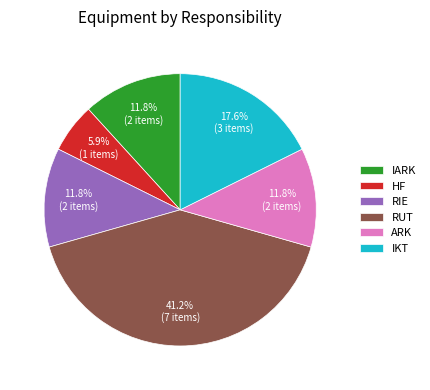

To the nearest percent, what is the average slice percentage?

17%